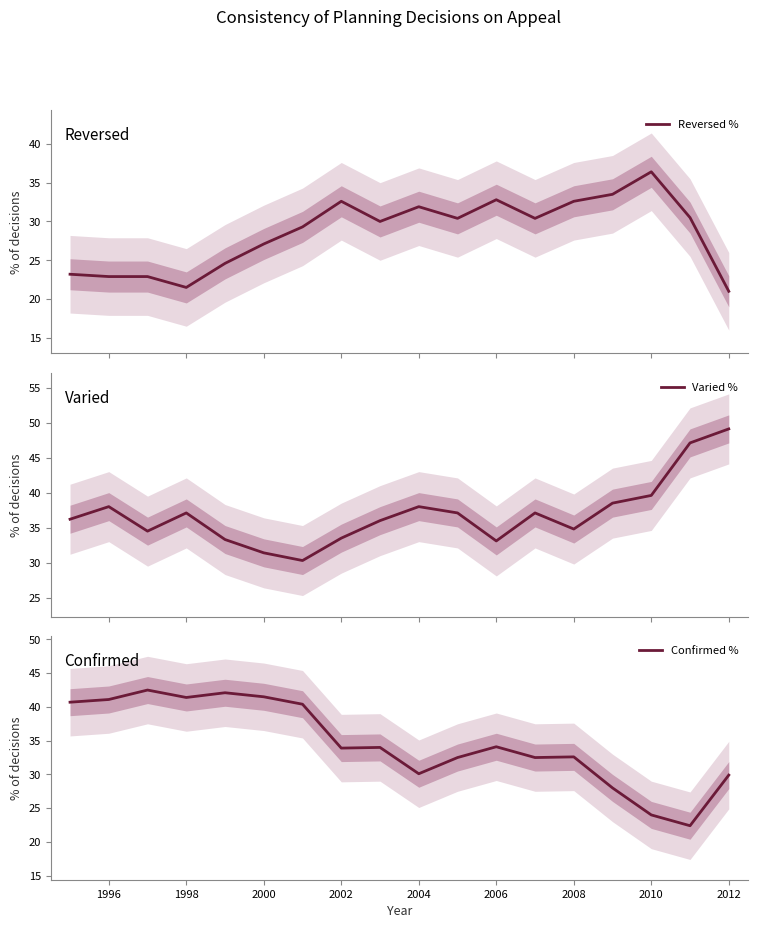

How many lines are shown in the chart?

3